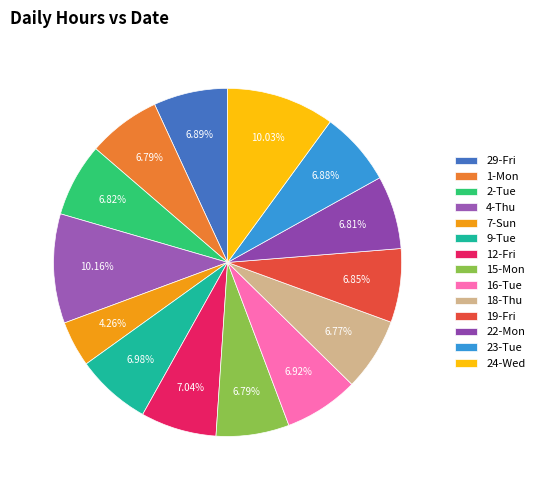

Is it true that 15-Mon is 7% of the pie?

True